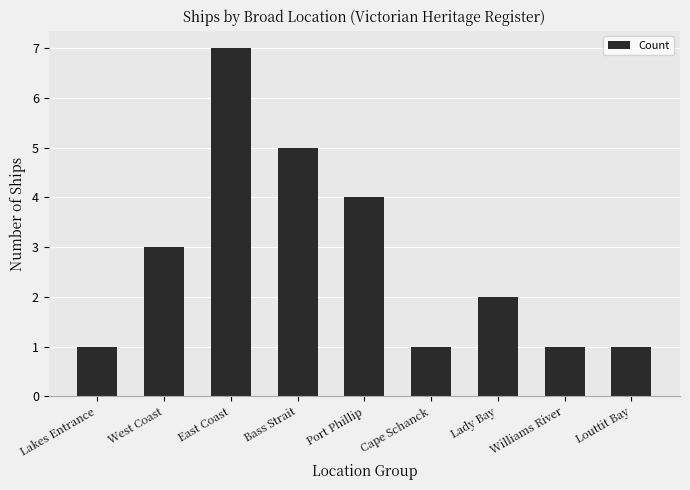

How many series are shown in this chart?

1